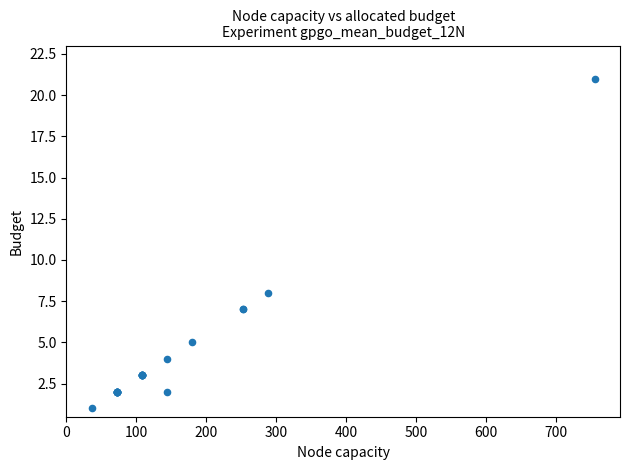

What Y value in the scatter plot is closest to 11?

8